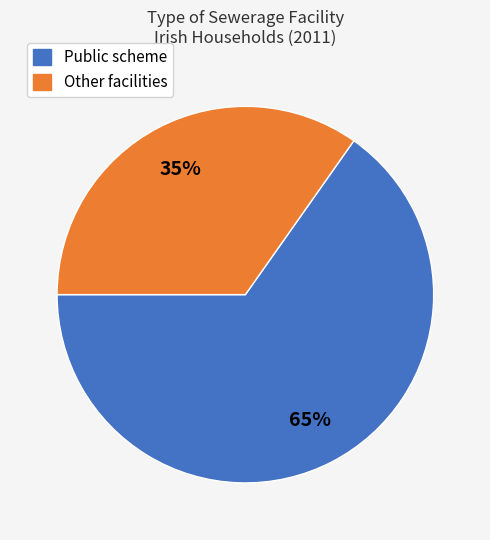

Is there any slice that represents more than half of the pie?

Yes